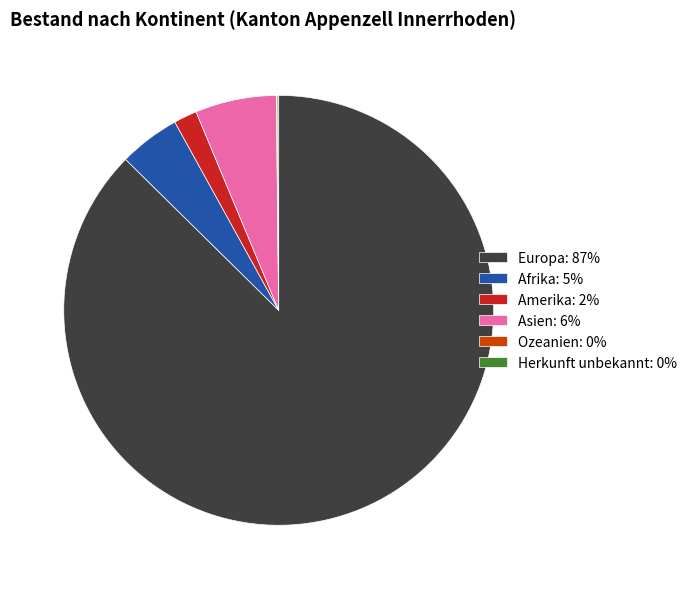

The Amerika: 2% slice represents 2% of the pie. True or false?

True